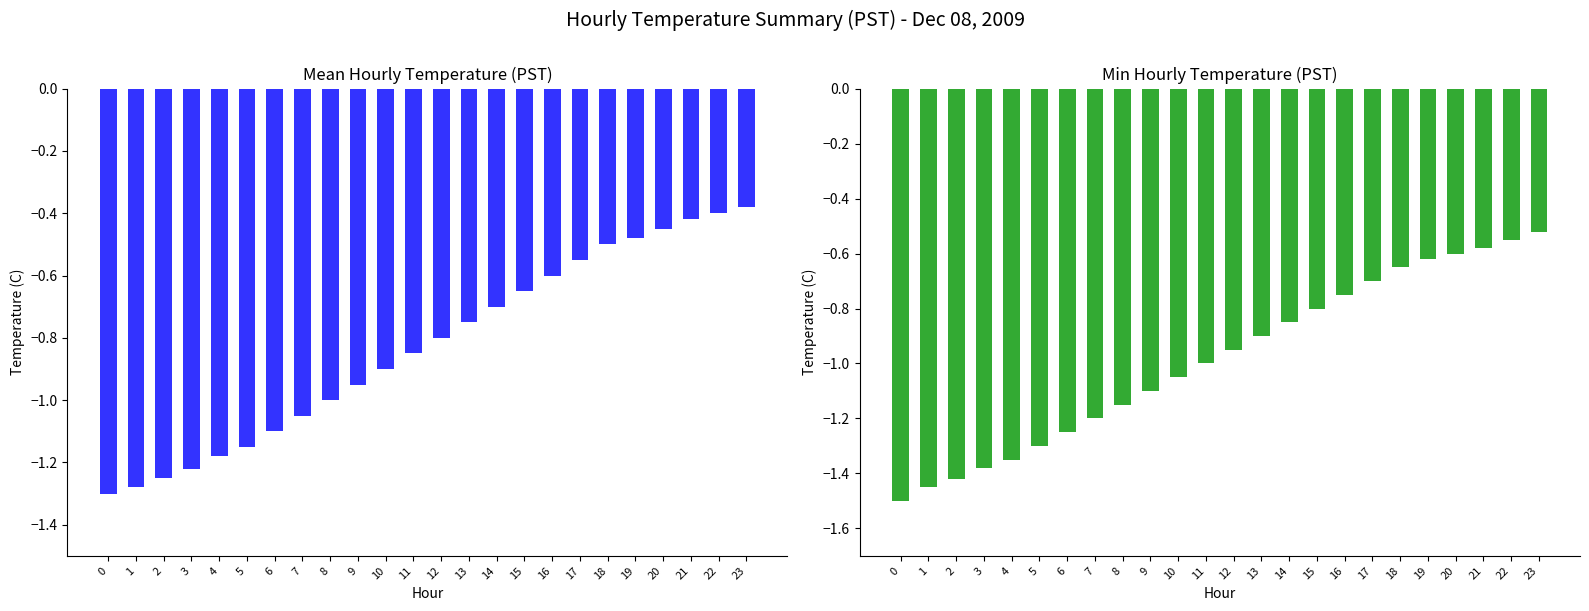

How many categories are shown in the chart?

24